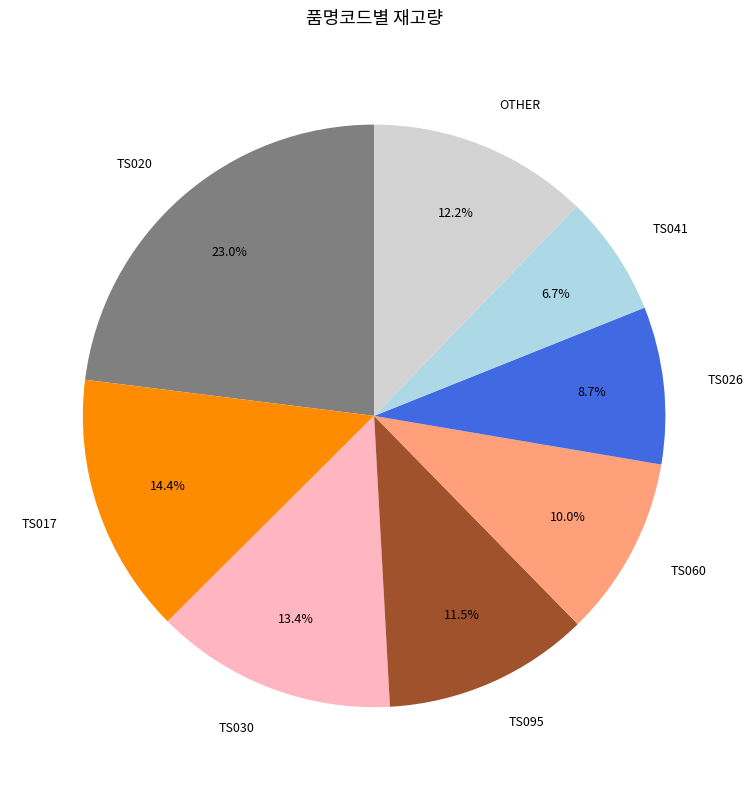

Rank the categories by value from lowest to highest.

TS041, TS026, TS060, TS095, OTHER, TS030, TS017, TS020